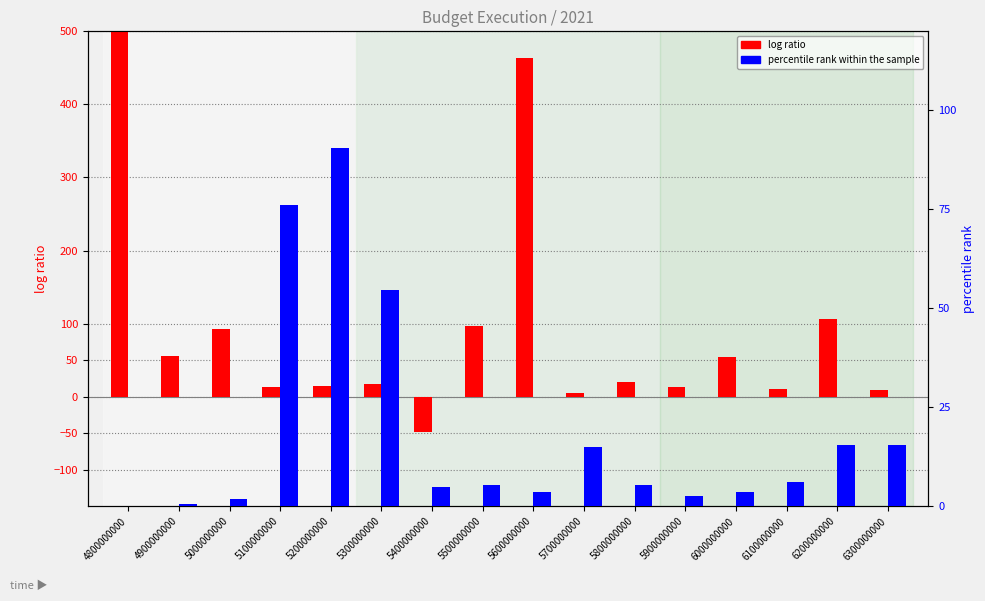

What are all the series names shown in the legend?

log ratio, percentile rank within the sample